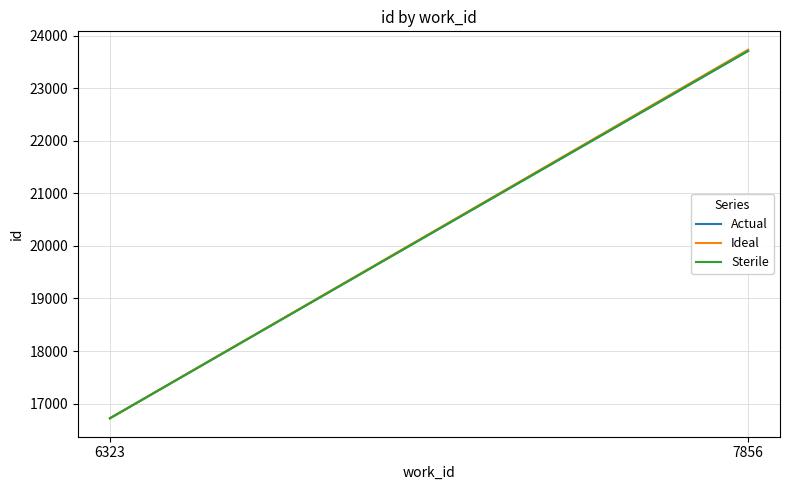

The Actual series shows 5101 at 6323. True or false?

False